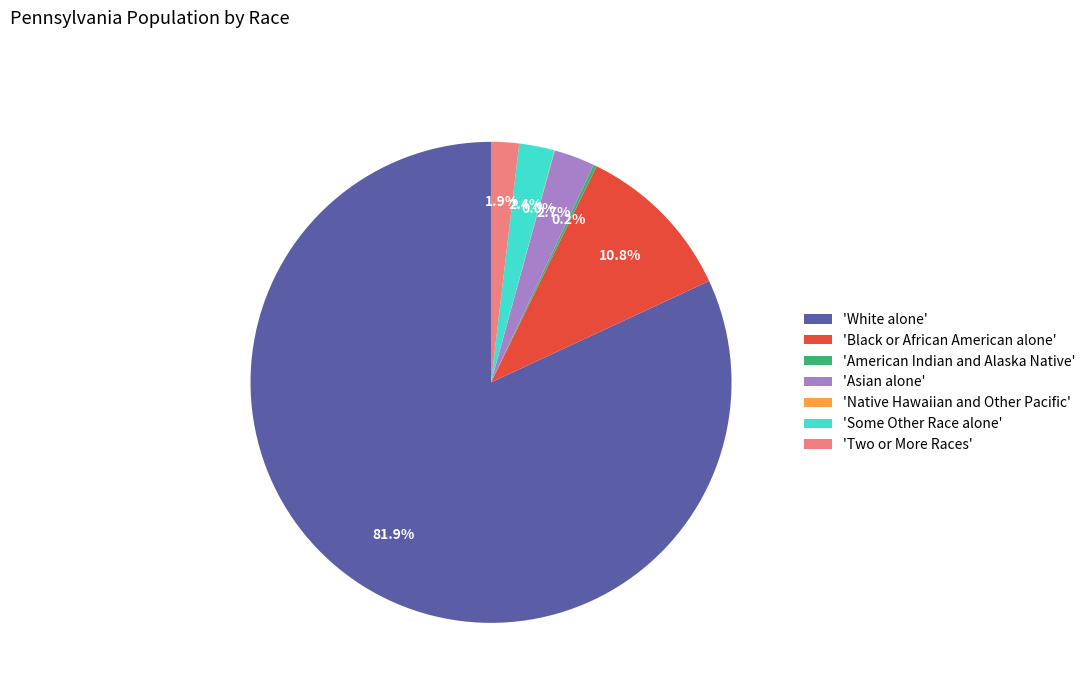

To the nearest percent, what is the difference between the largest and smallest slice percentages?

82%